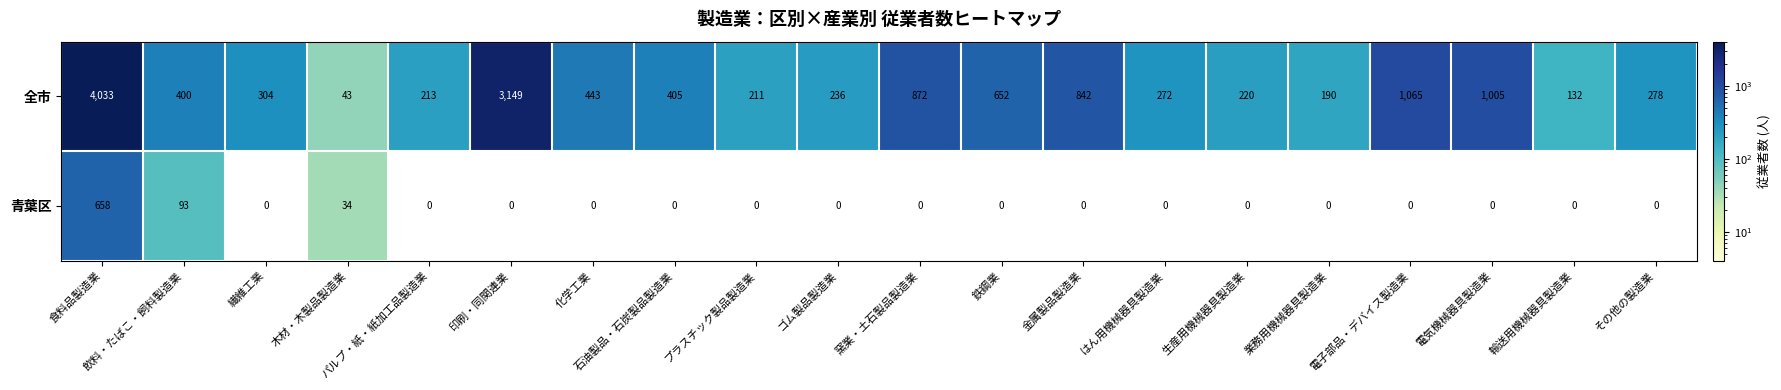

How many data points does each series have?

20